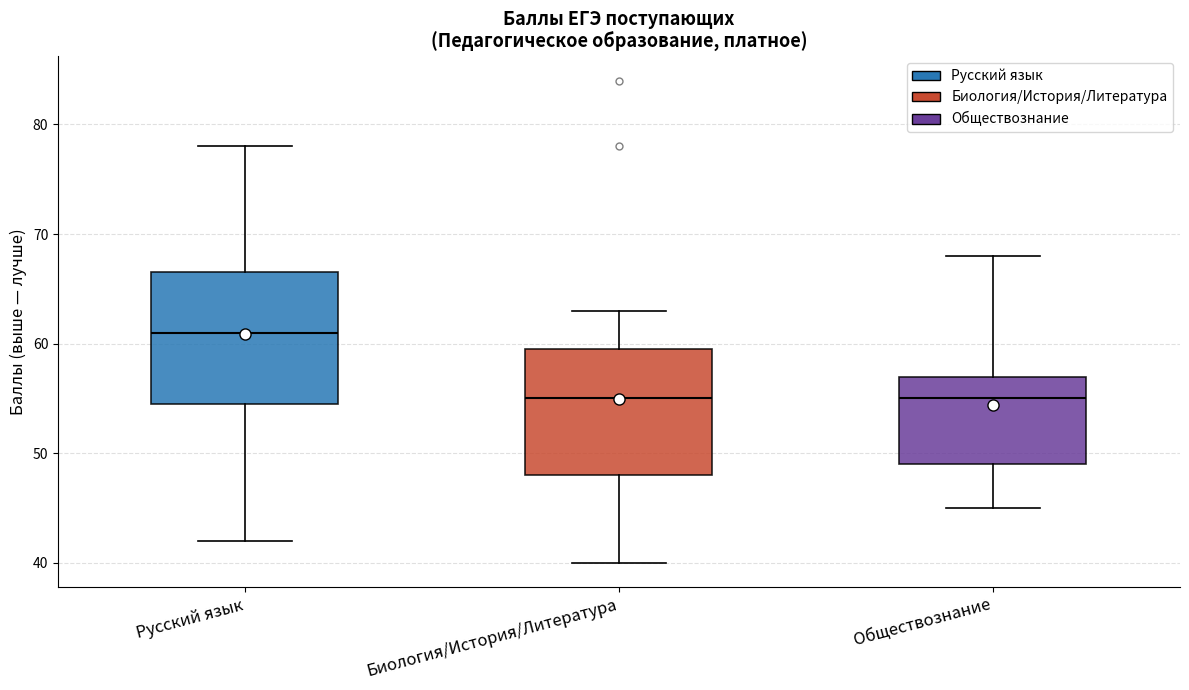

Reading left to right, read every box against the y-axis: the position of its median line, the range the box covers, and the ends of its whiskers. The values are not printed on the chart, so give them approximately, as read against the axis.

Русский язык: median 61, box 55 to 67, whiskers 42 to 78
Биология/История/Литература: median 55, box 48 to 60, whiskers 40 to 63
Обществознание: median 55, box 49 to 57, whiskers 45 to 68